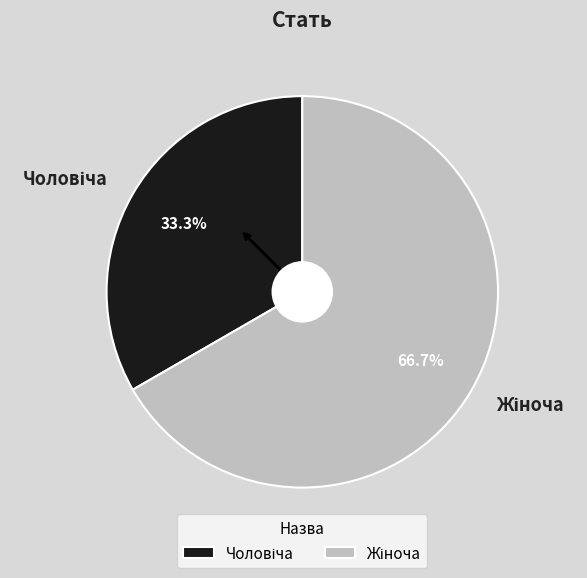

Is there any slice that represents more than half of the pie?

Yes